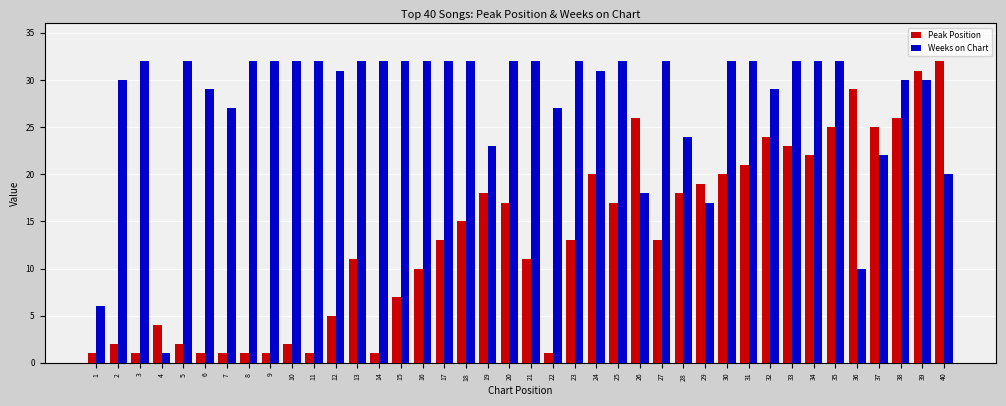

Which series has the largest total across all categories?

Weeks on Chart